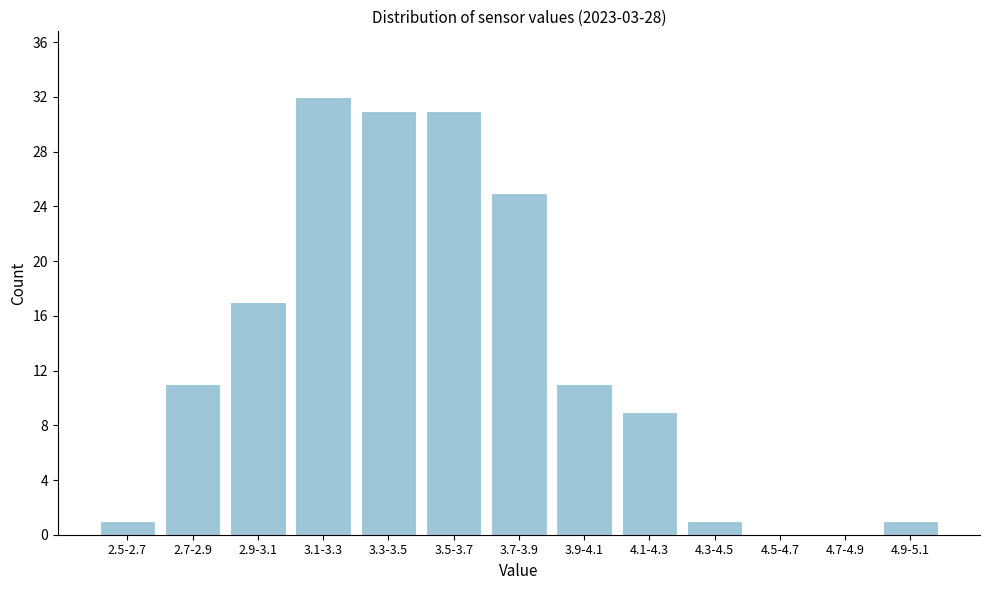

Reading left to right, what are all the values shown in this chart?

2.5-2.7=1	2.7-2.9=11	2.9-3.1=17	3.1-3.3=32	3.3-3.5=31	3.5-3.7=31	3.7-3.9=25	3.9-4.1=11	4.1-4.3=9	4.3-4.5=1	4.5-4.7=0	4.7-4.9=0	4.9-5.1=1